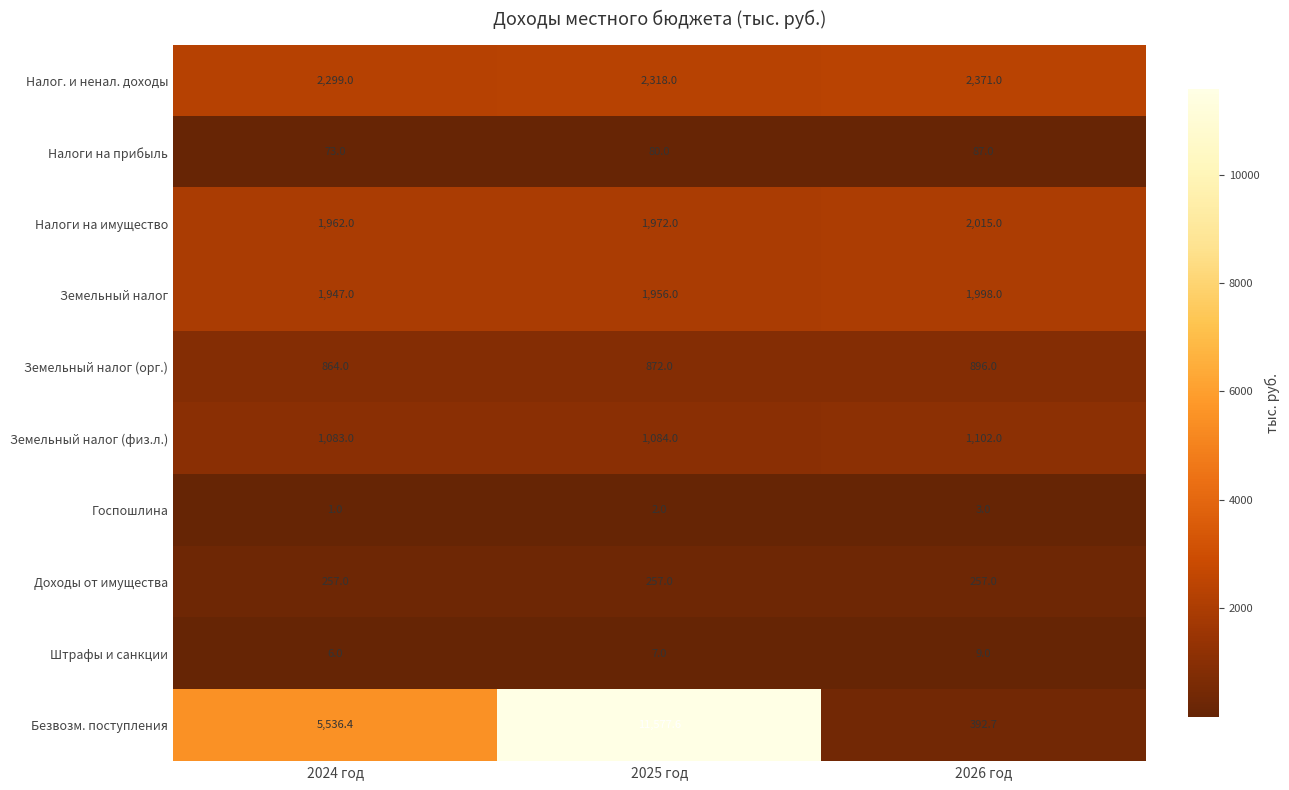

At which category is the sum across all series the highest?

2025 год